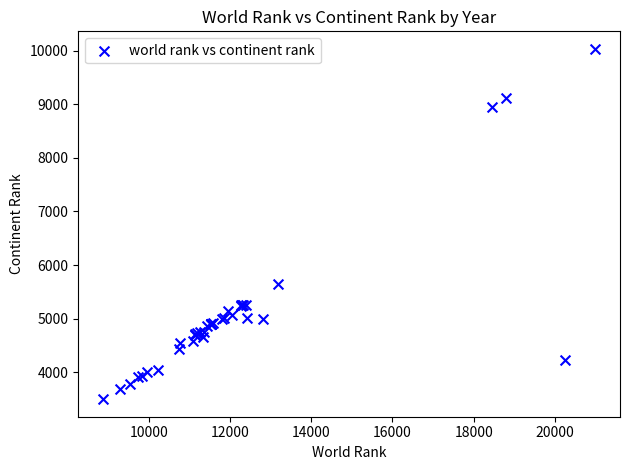

What Y value in the scatter plot is closest to 6766?

5653